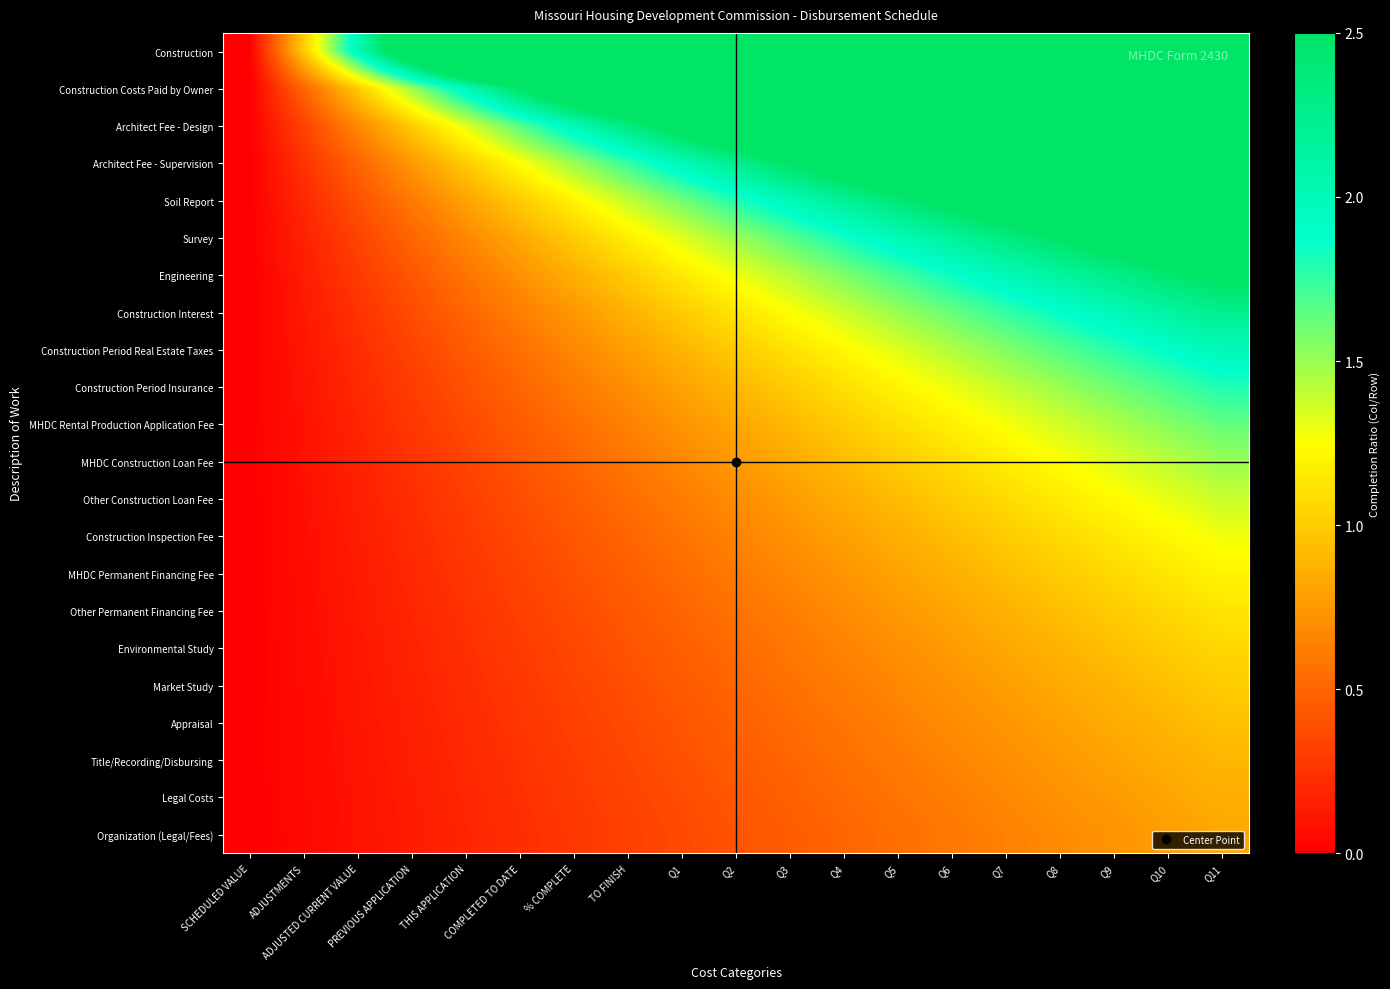

At which category is the sum across all series the highest?

Q11